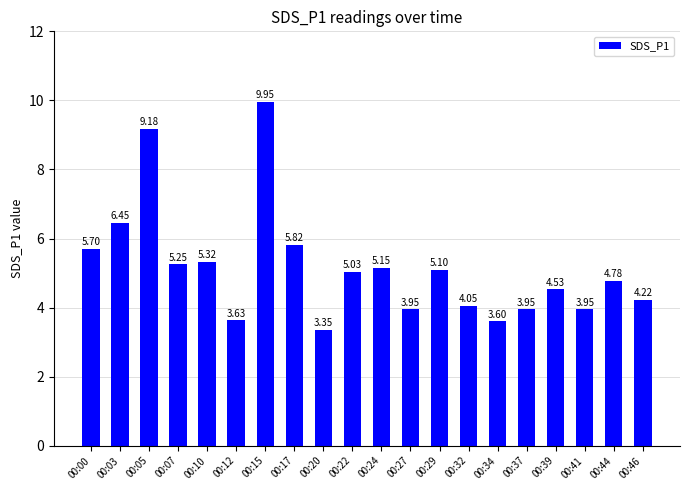

Which has a higher value, 00:20 or 00:00?

00:00